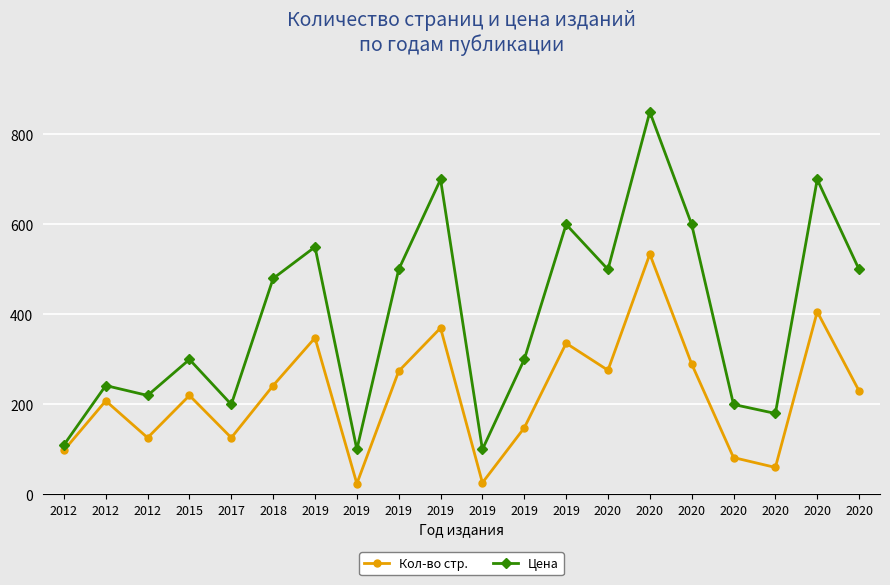

What is the value of the Кол-во стр. point at the 9th from the left?

348